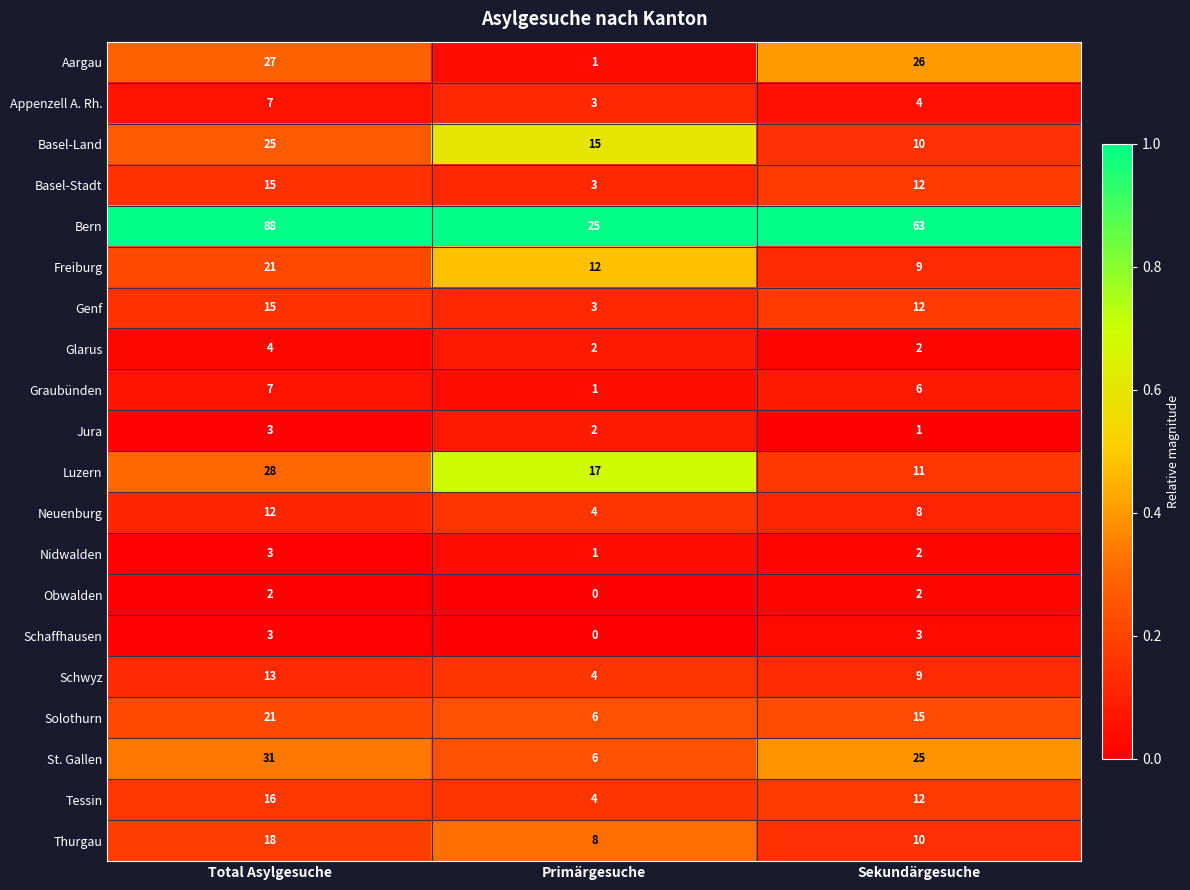

What value does the Freiburg series have at Primärgesuche, to the nearest 5?

10